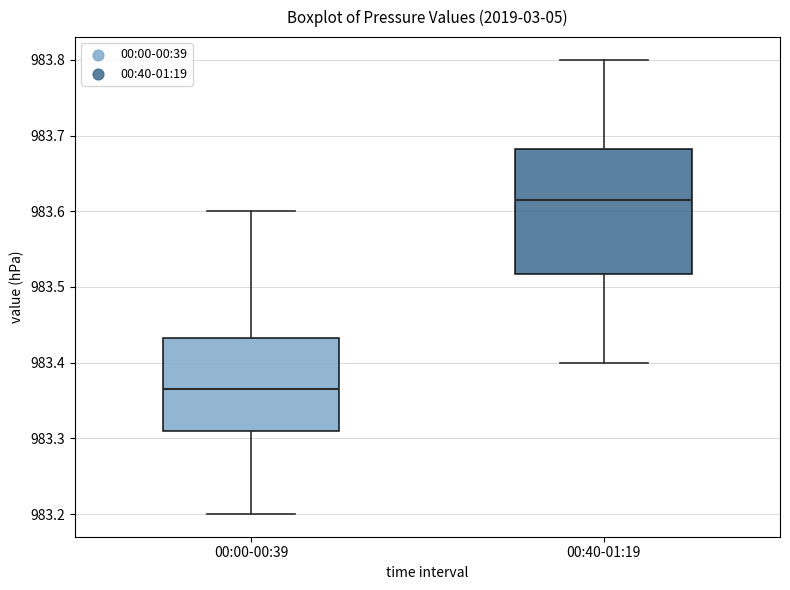

Reading left to right, transcribe this box plot: for each box, give where its median line is, the range the box spans, and where its two whiskers end, as read against the y-axis. The values are not printed on the chart, so give them approximately, as read against the axis.

00:00-00:39: median 983.37, box 983.31 to 983.43, whiskers 983.20 to 983.60
00:40-01:19: median 983.62, box 983.52 to 983.68, whiskers 983.40 to 983.80